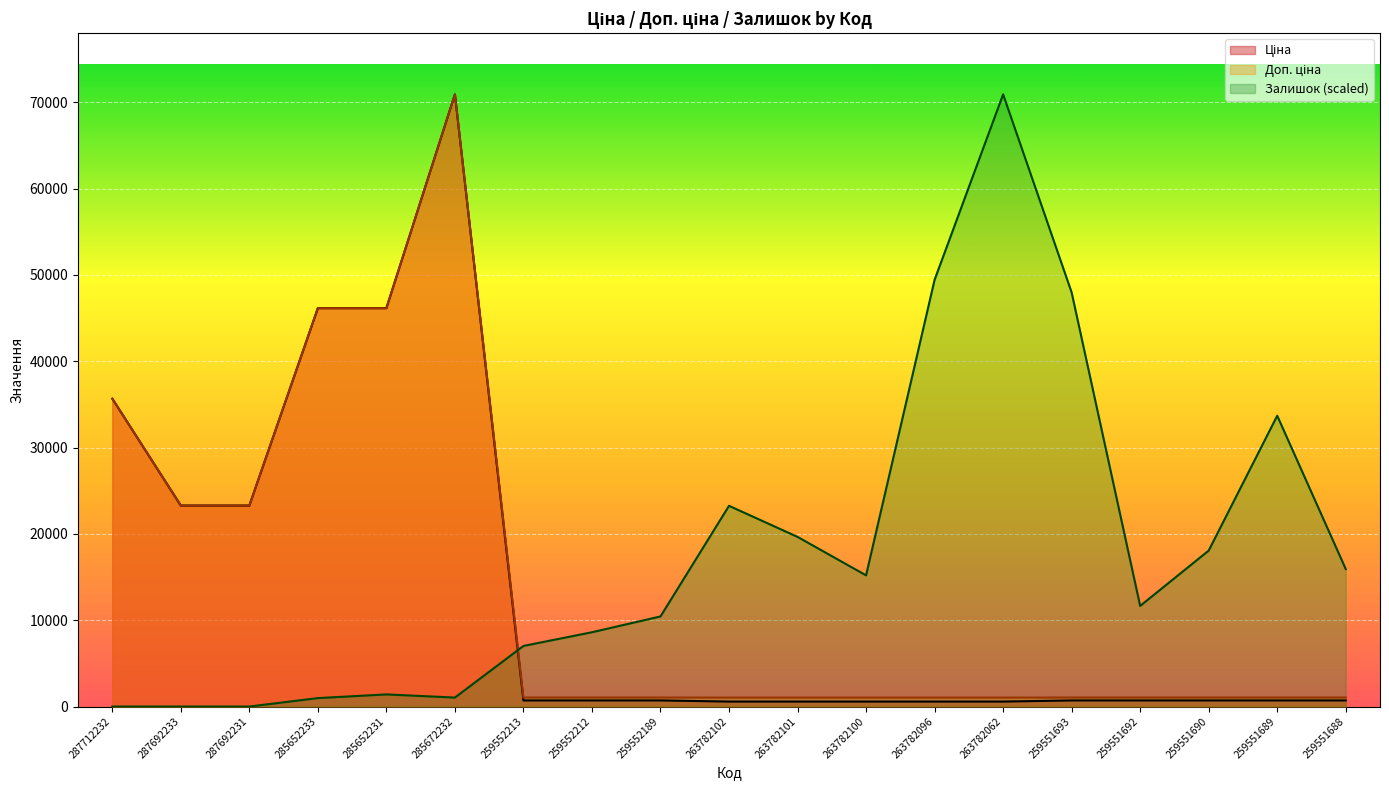

What is the maximum value for Залишок?

70906.0